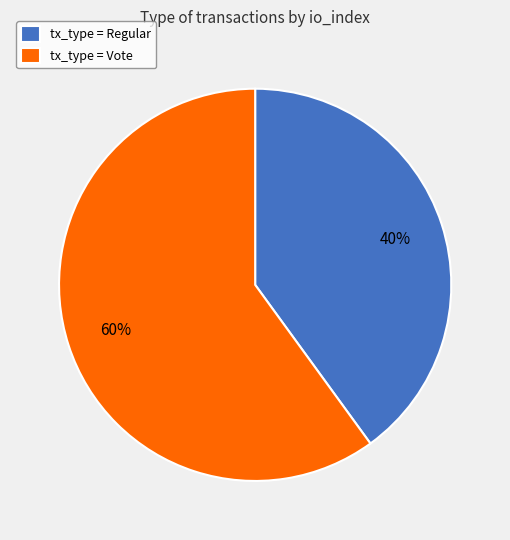

Do tx_type = Vote and tx_type = Regular together represent more than half of the pie?

Yes